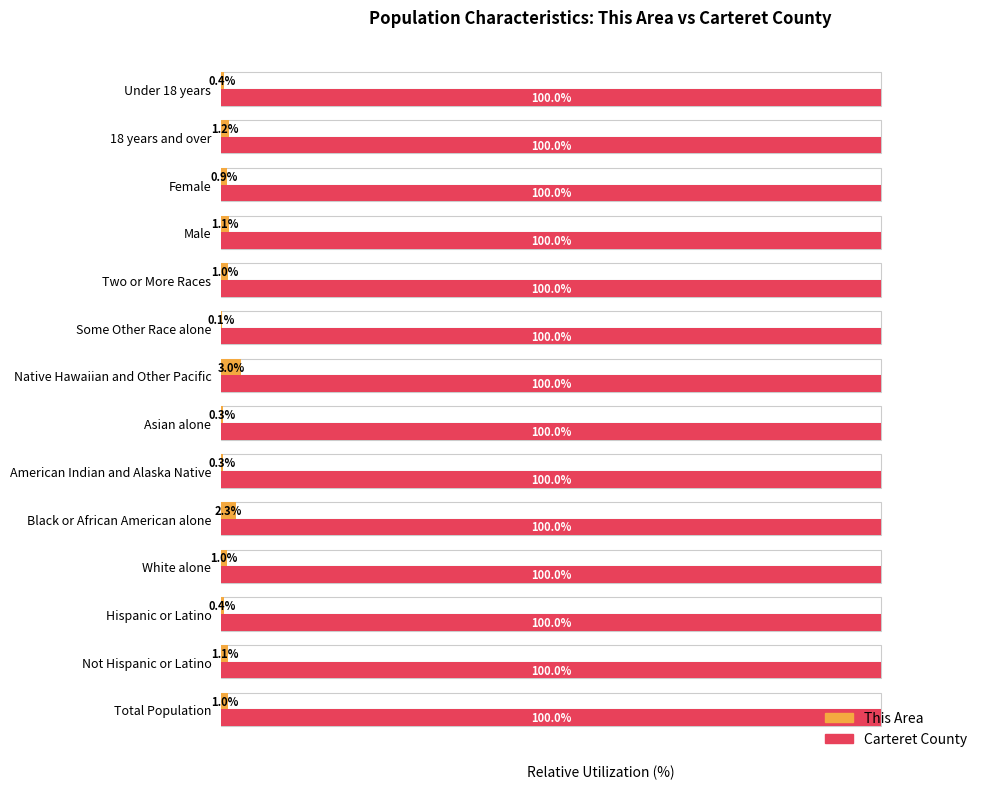

True or false: This Area has a value of 1.4 at Two or More Races.

False